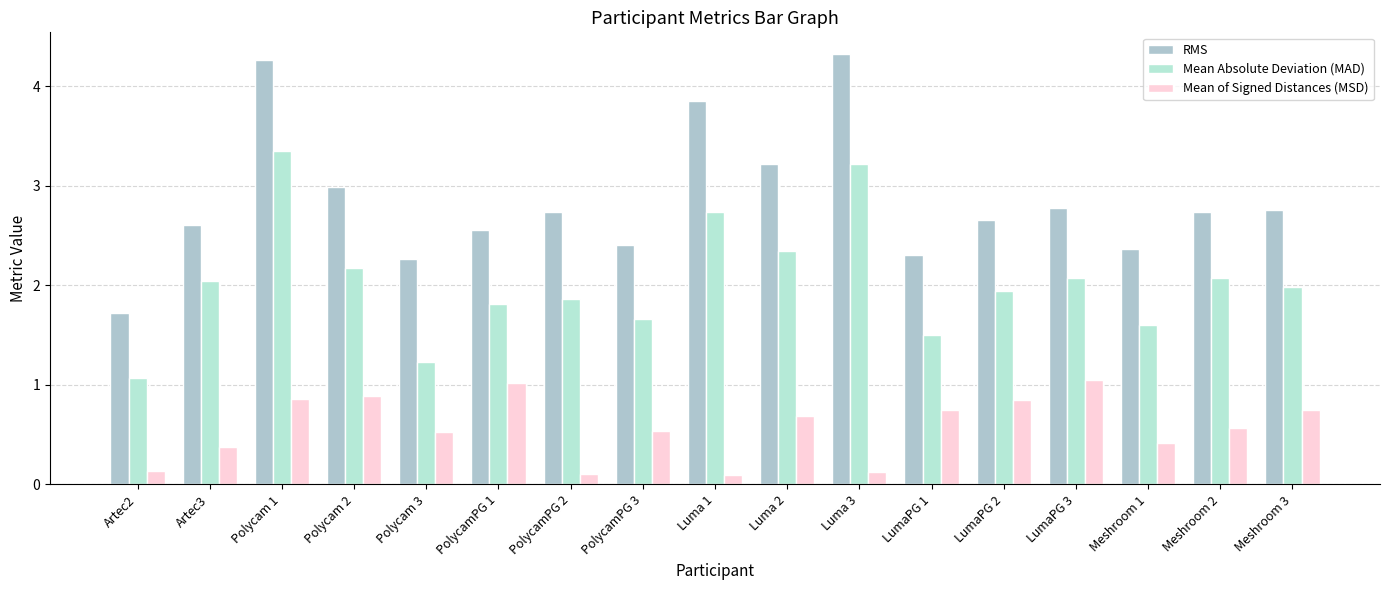

What is the sum of all Mean of Signed Distances (MSD) values?

9.7